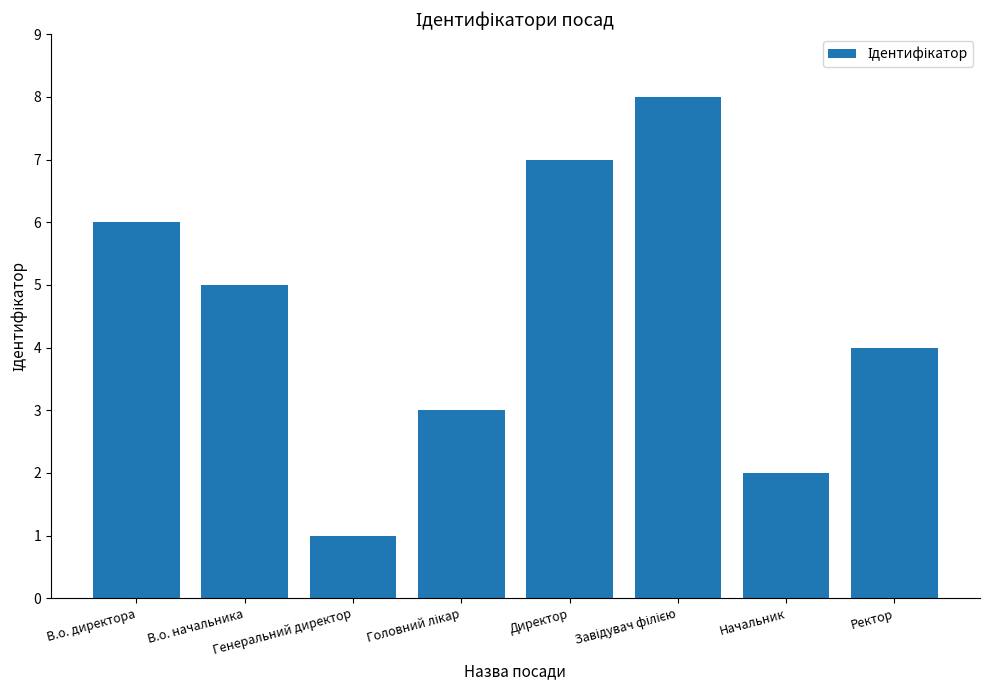

What is the difference between the second highest and minimum values?

6